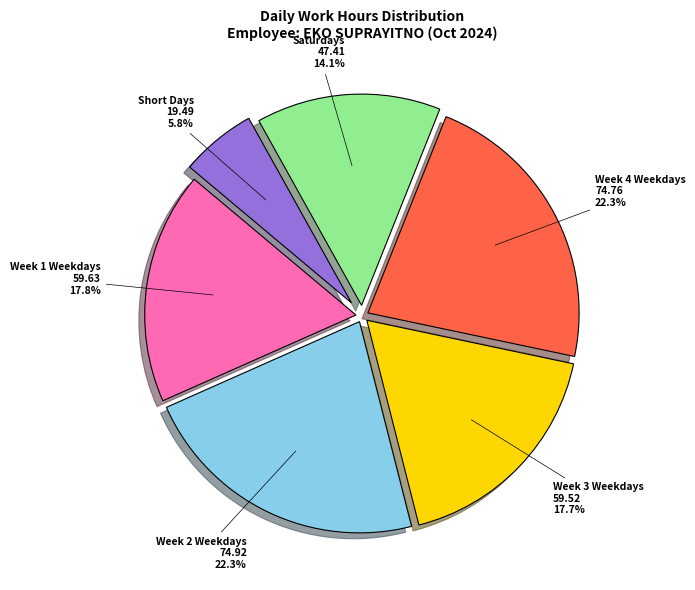

Is there any slice that represents more than half of the pie?

No